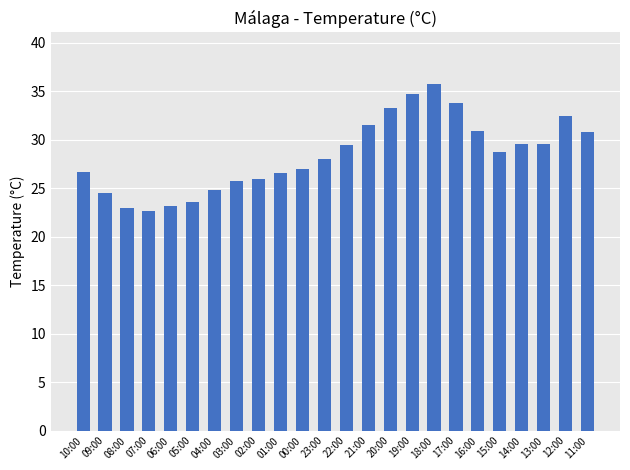

Count the number of data series in this chart.

1